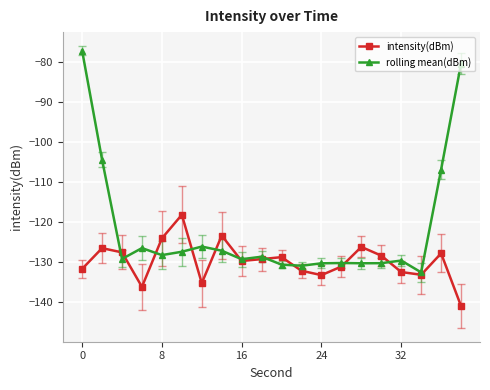

List the series in order of their overall mean, lowest first.

intensity(dBm), rolling mean(dBm)